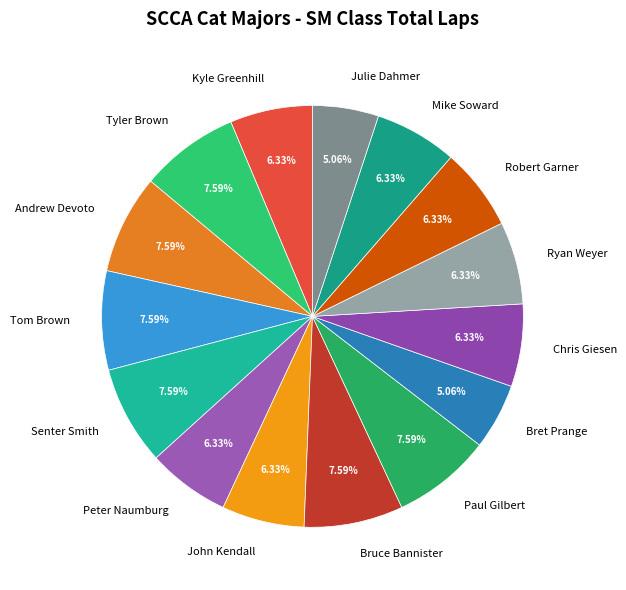

Is there a majority slice in this chart?

No